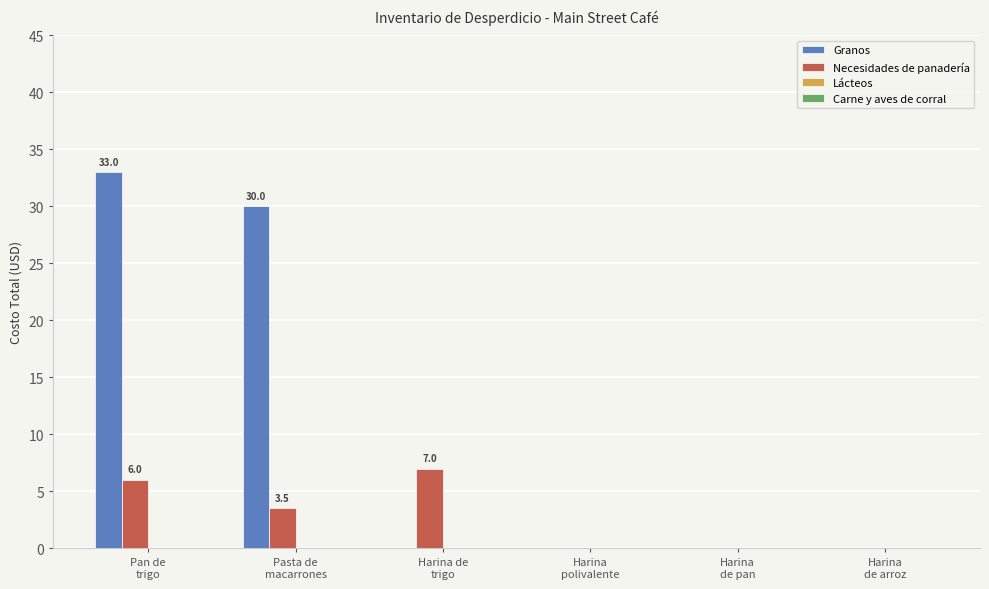

Which series has the largest total across all categories?

Granos